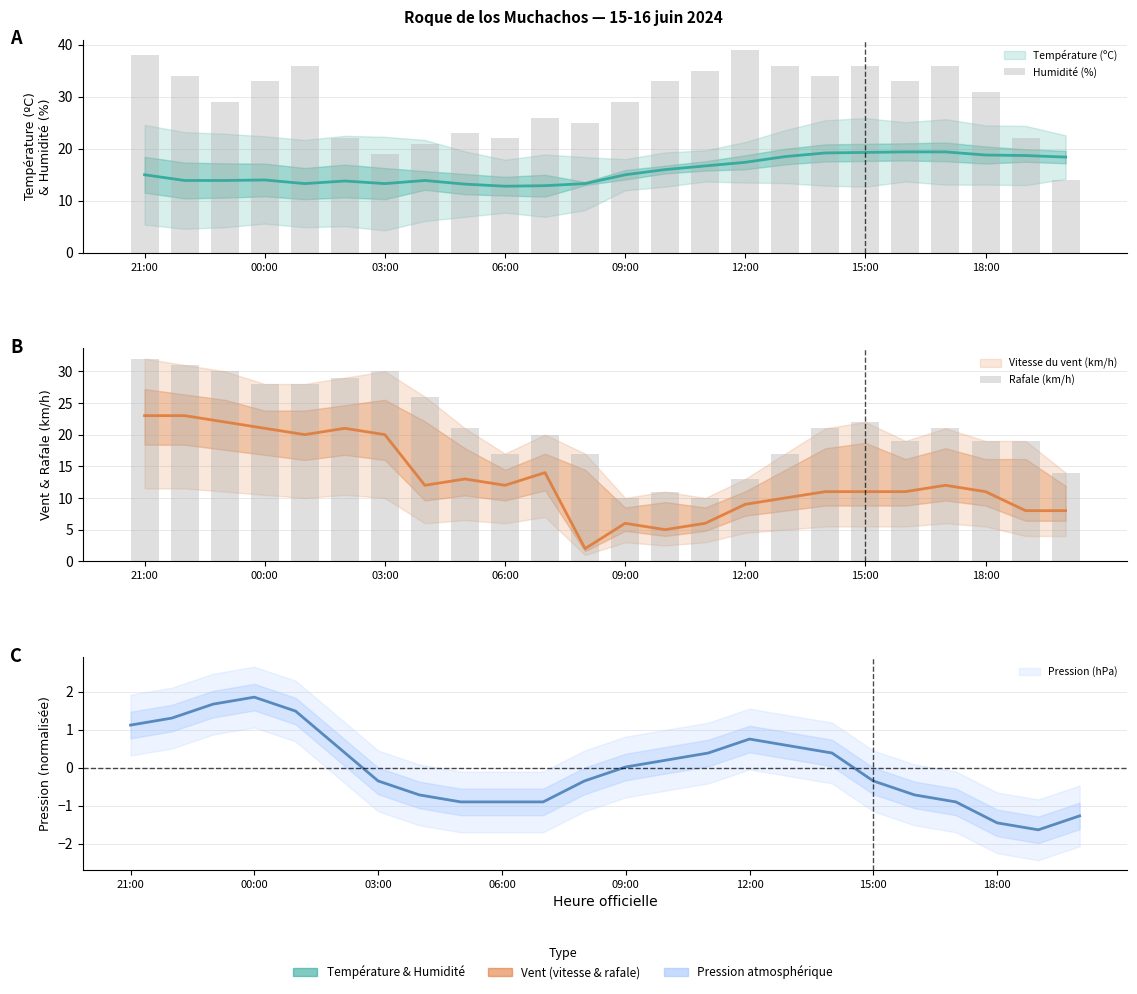

How many categories are shown in the chart?

24